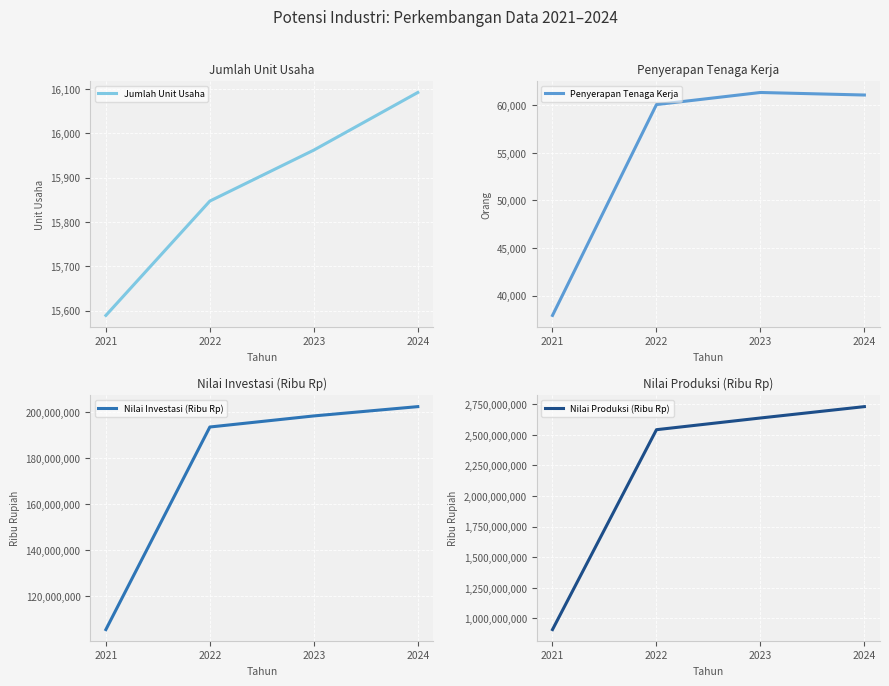

How many interior local peaks does the Penyerapan Tenaga Kerja series have?

1